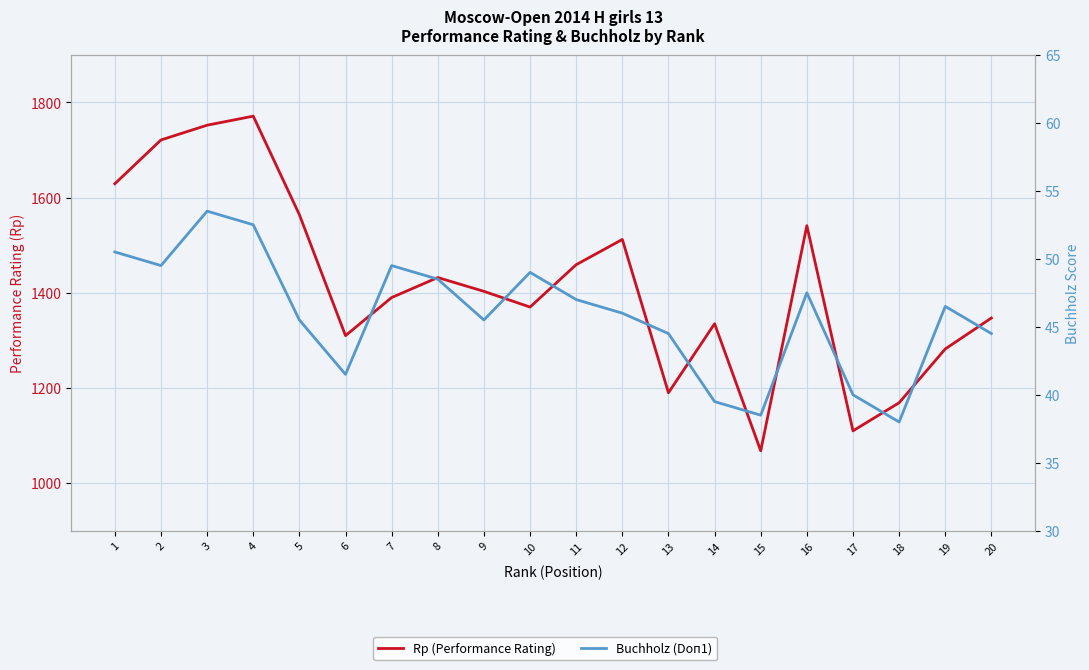

Which label corresponds to the smallest value in the chart?

18